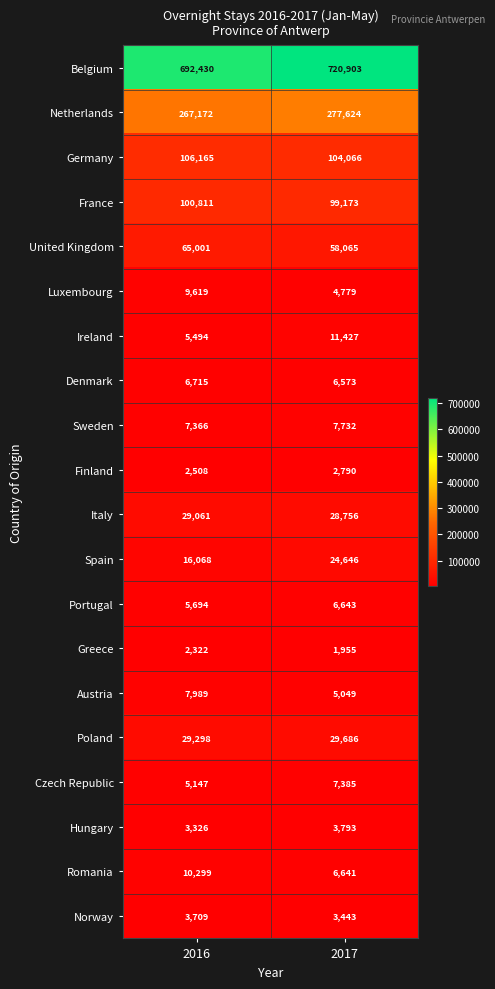

The Austria series shows 5049 at 2017. True or false?

True